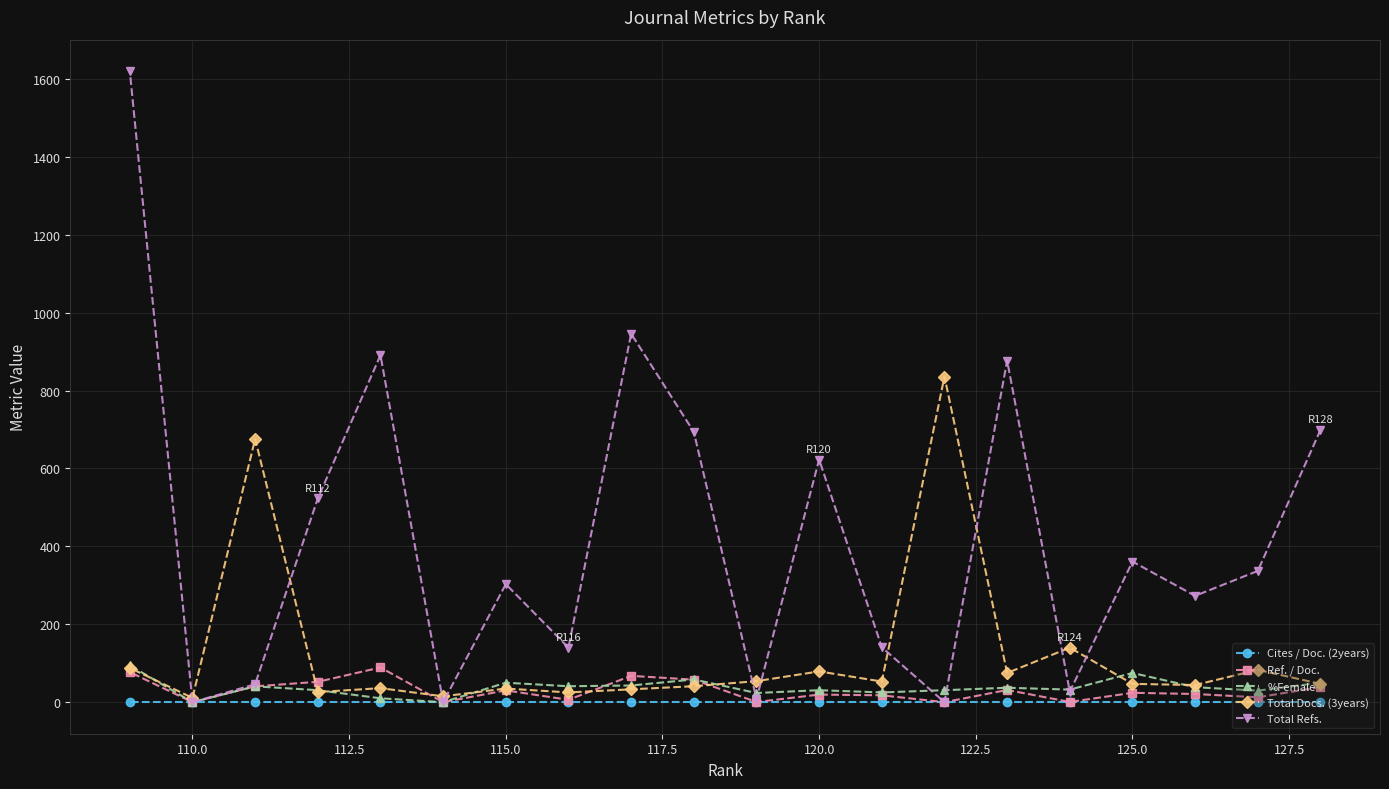

Which series has the largest total across all categories?

Total Refs.